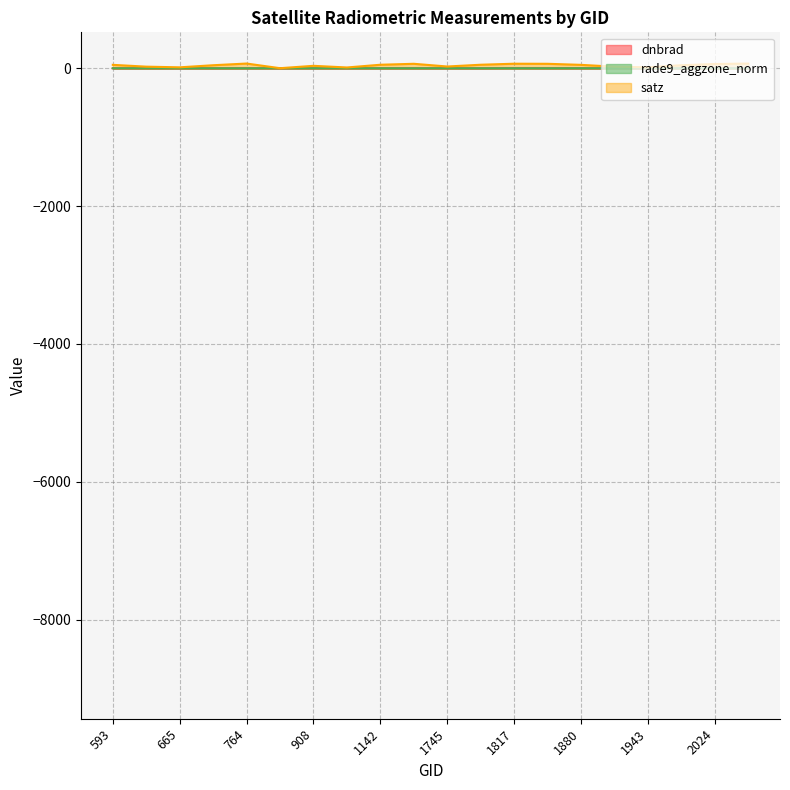

The value of dnbrad at 908 is 0.7. True or false?

True